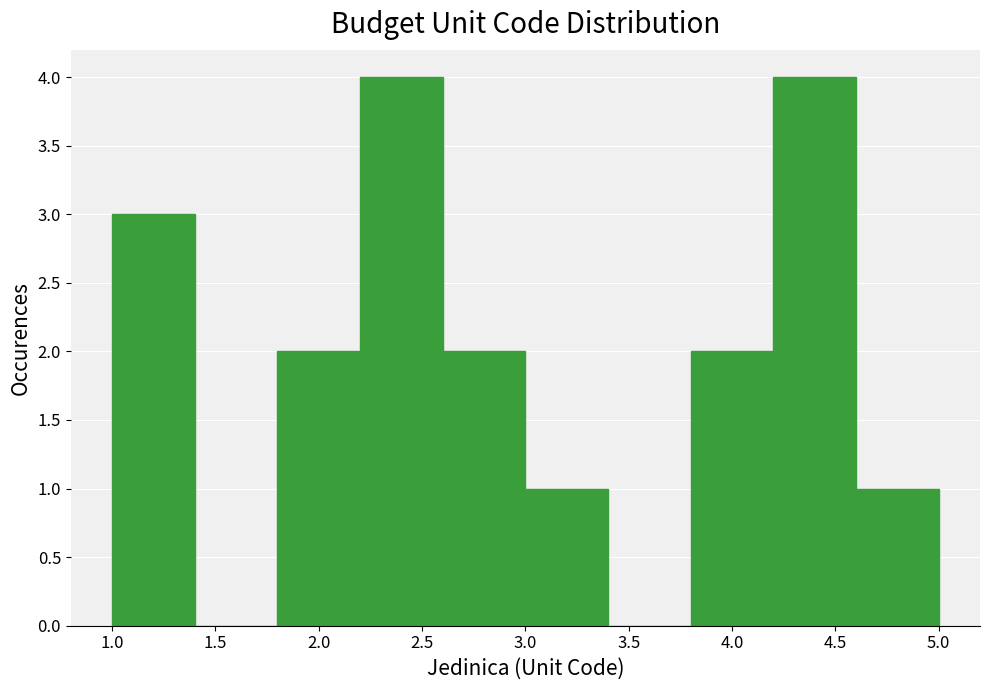

Reading left to right, list every bar in this chart as the range it spans on the x-axis followed by its height. The values are not printed on the chart, so give them approximately, as read against the axis.

1.0 to 1.4: 3
1.4 to 1.8: 0
1.8 to 2.2: 2
2.2 to 2.6: 4
2.6 to 3.0: 2
3.0 to 3.4: 1
3.4 to 3.8: 0
3.8 to 4.2: 2
4.2 to 4.6: 4
4.6 to 5.0: 1